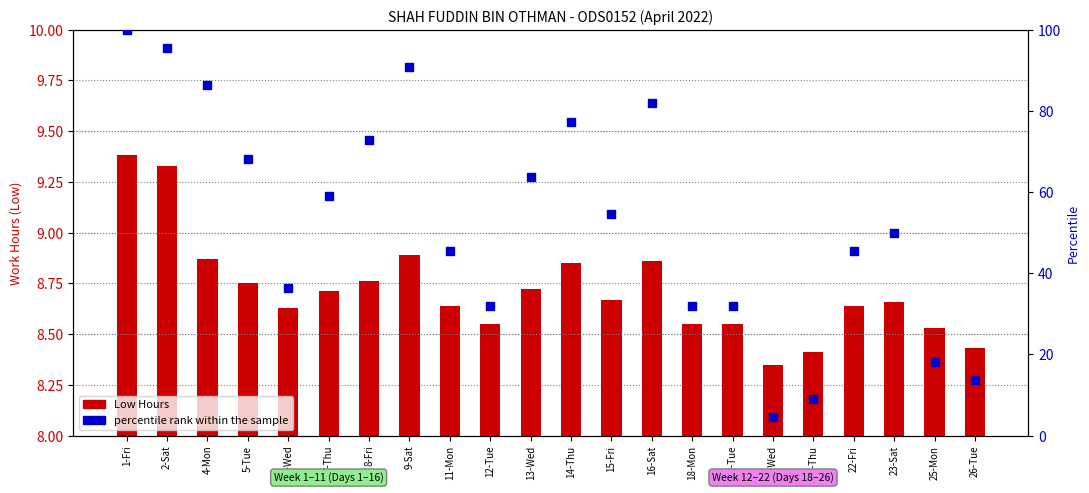

Which series reaches the maximum Y coordinate?

percentile rank within the sample